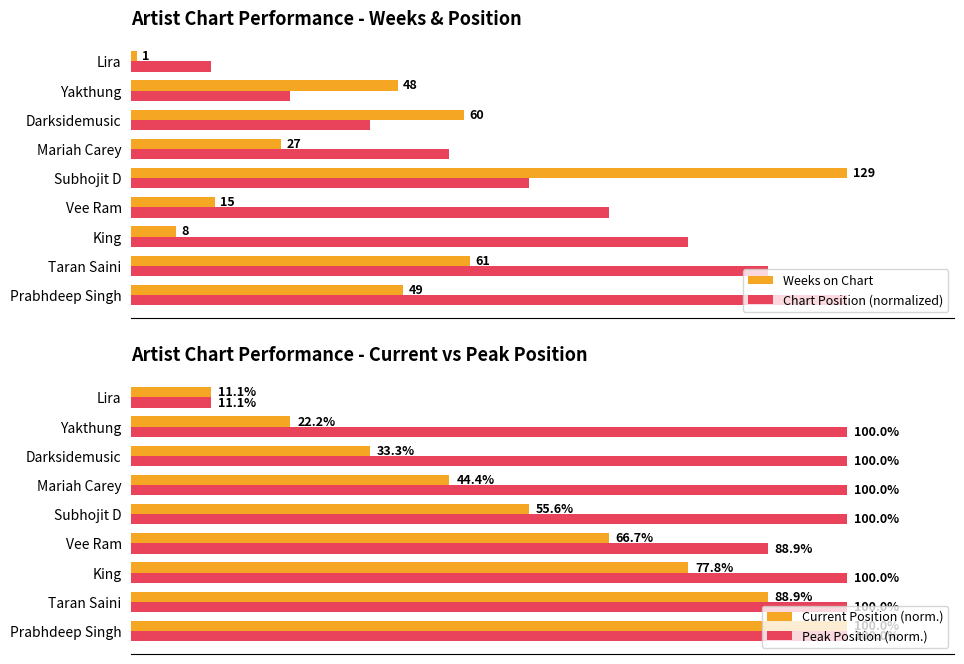

What is the average value of the Weeks on Chart series?

44.2